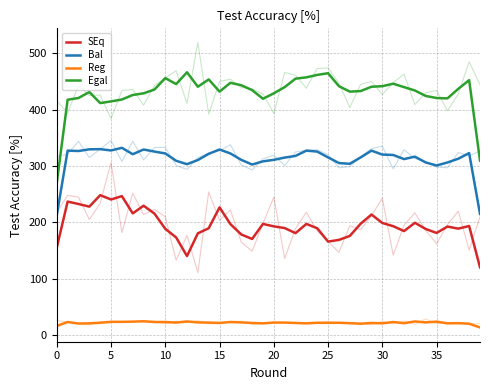

At which label is SEq closest to 184?

32